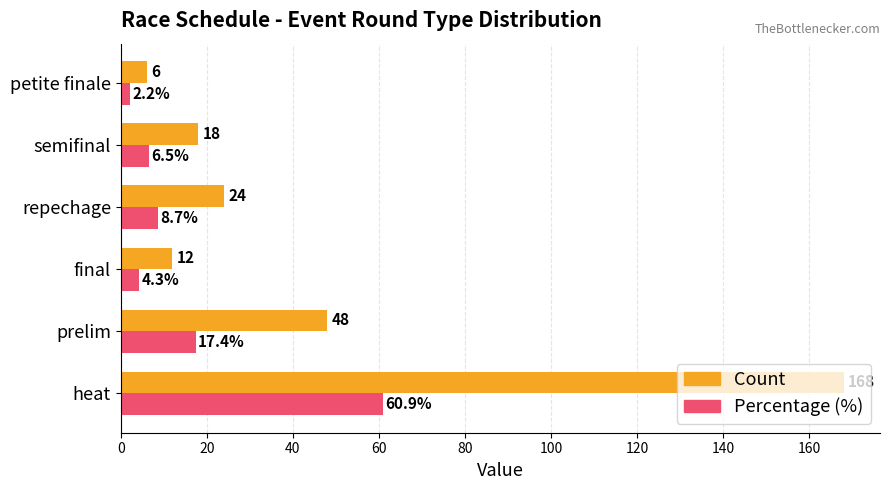

Which series has the largest range (max minus min)?

Count